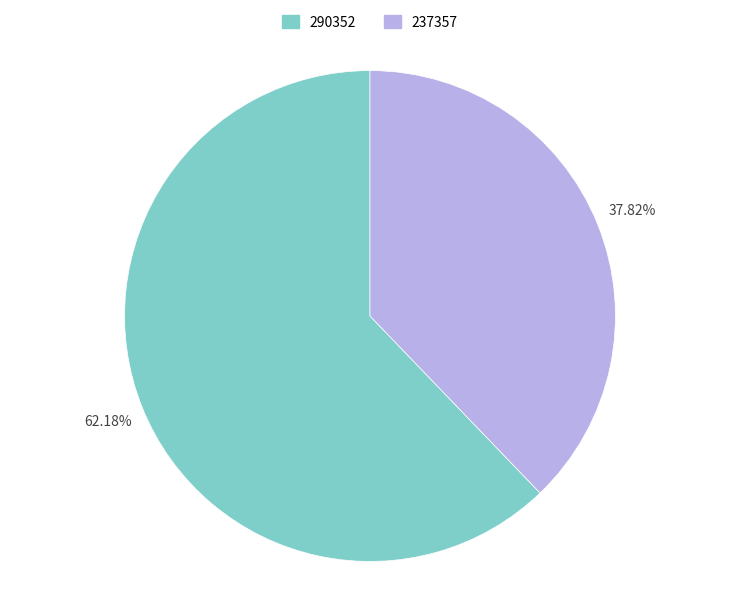

To the nearest percent, what portion does 237357 represent?

38%